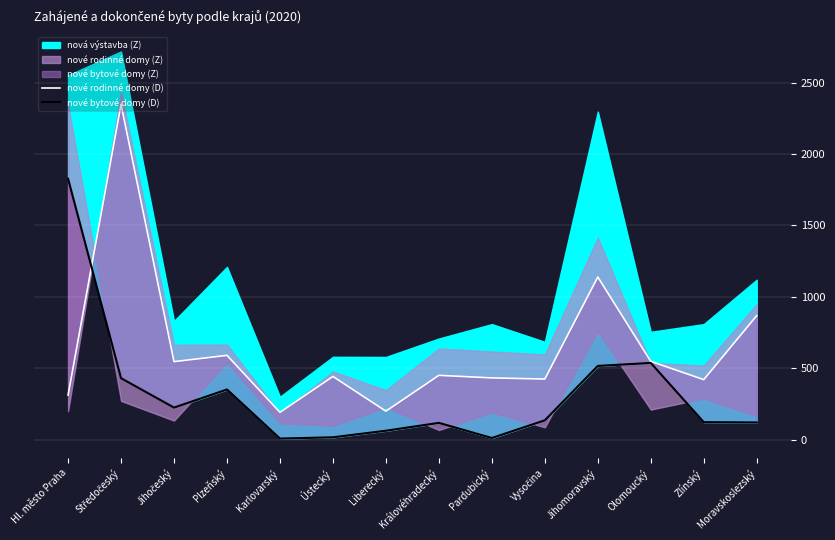

What is the label of the 10th point from the right?

Karlovarský